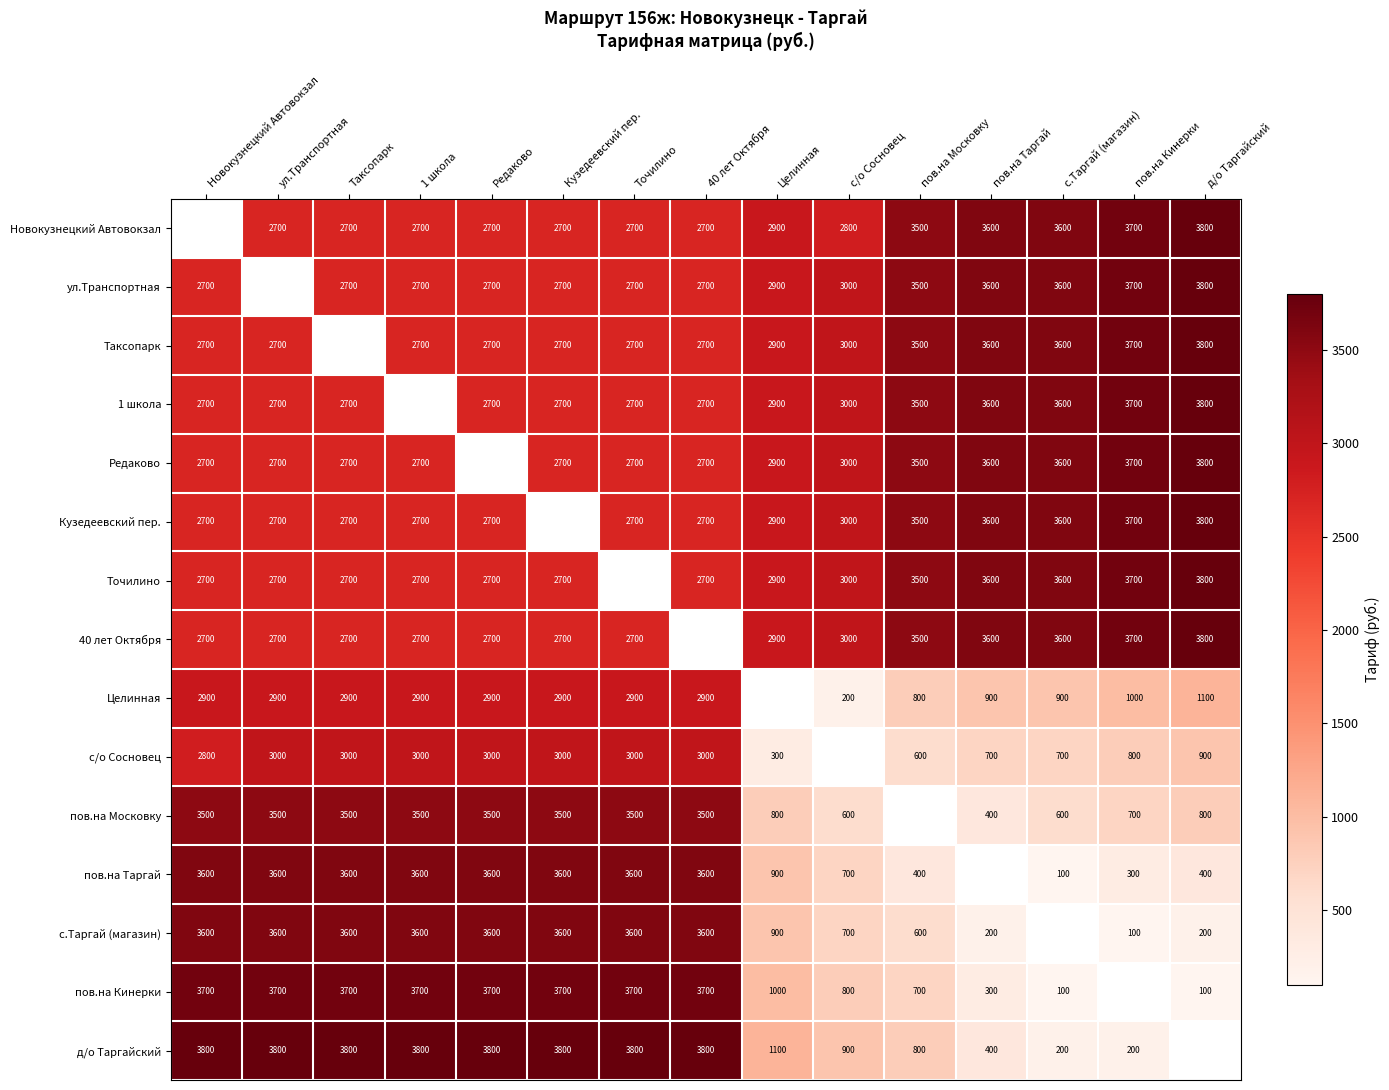

What is the sum of the пов.на Московку values at 40 лет Октября and пов.на Таргай?

3900